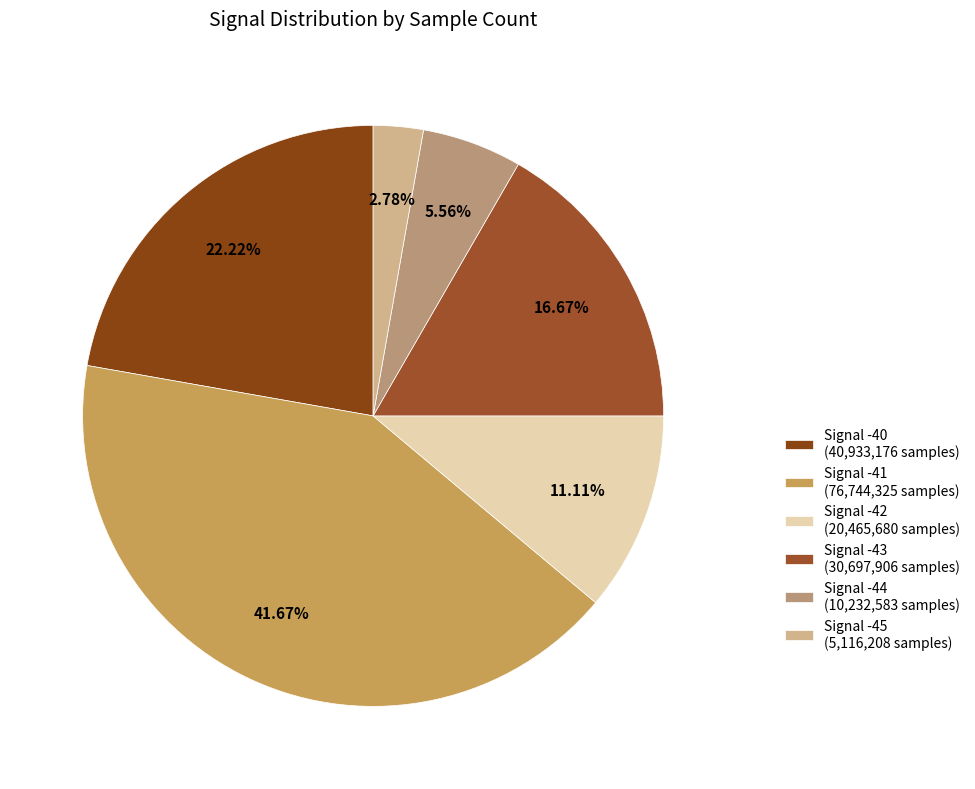

Is there any slice that represents more than half of the pie?

No